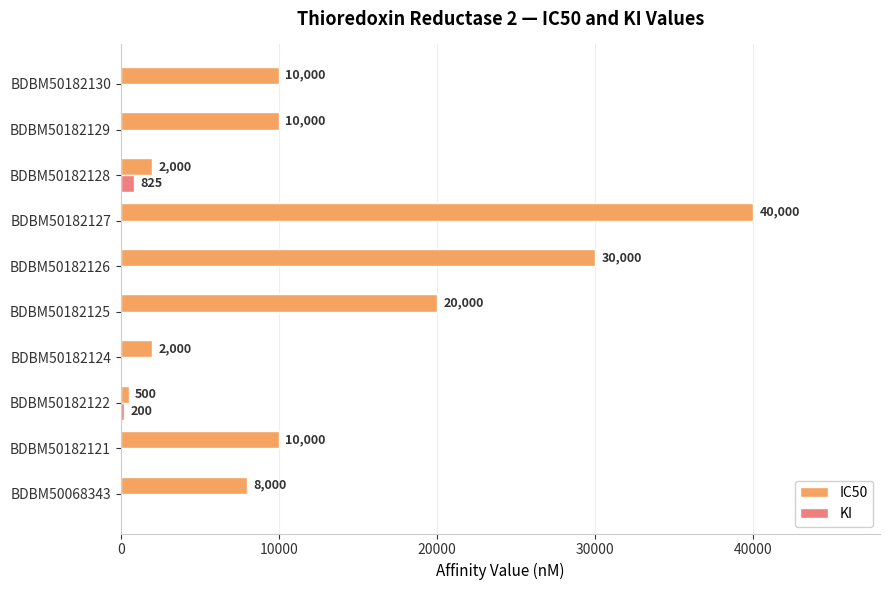

How many categories are shown in the chart?

10